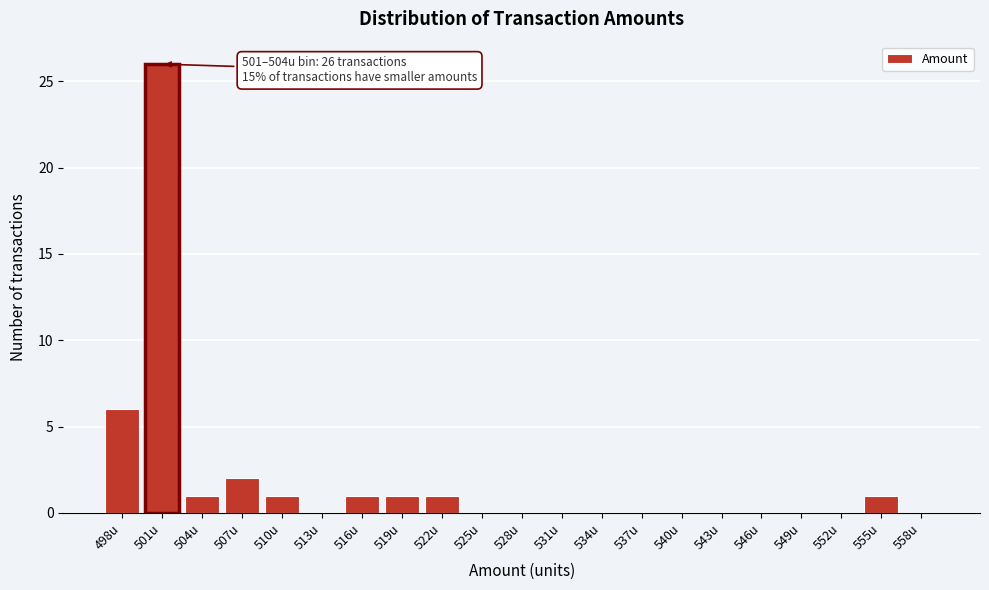

Reading right to left, extract all data points from this chart.

558u=0	555u=1	552u=0	549u=0	546u=0	543u=0	540u=0	537u=0	534u=0	531u=0	528u=0	525u=0	522u=1	519u=1	516u=1	513u=0	510u=1	507u=2	504u=1	501u=26	498u=6